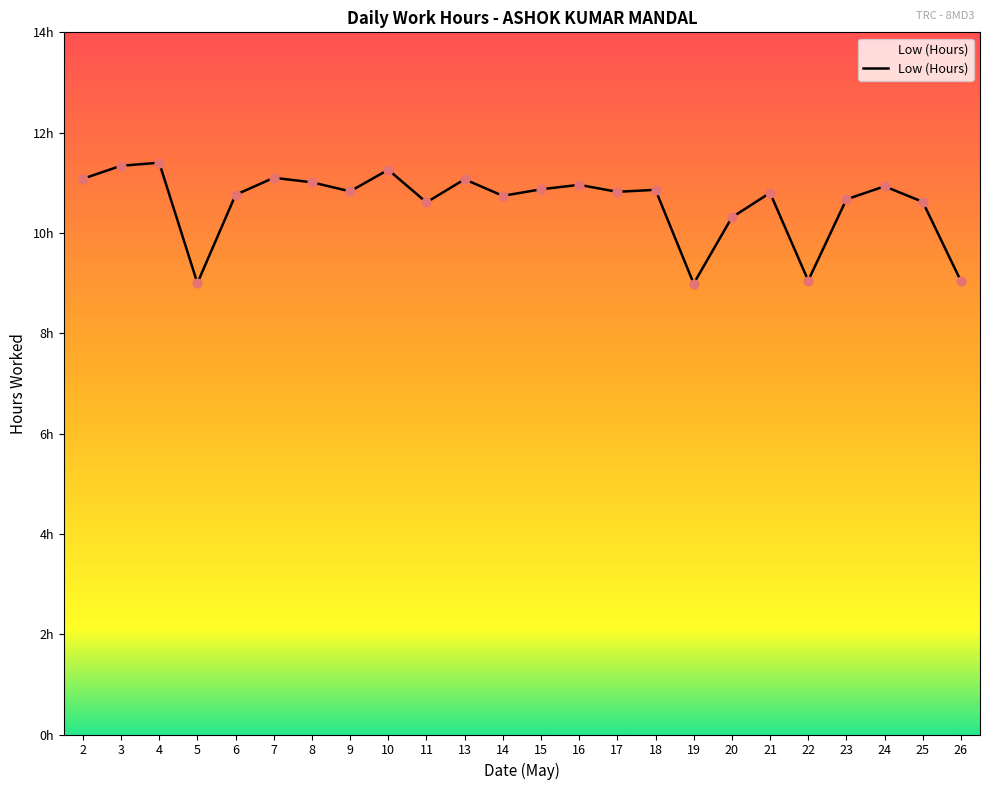

What is the change in value from 7 to 24?

-0.2